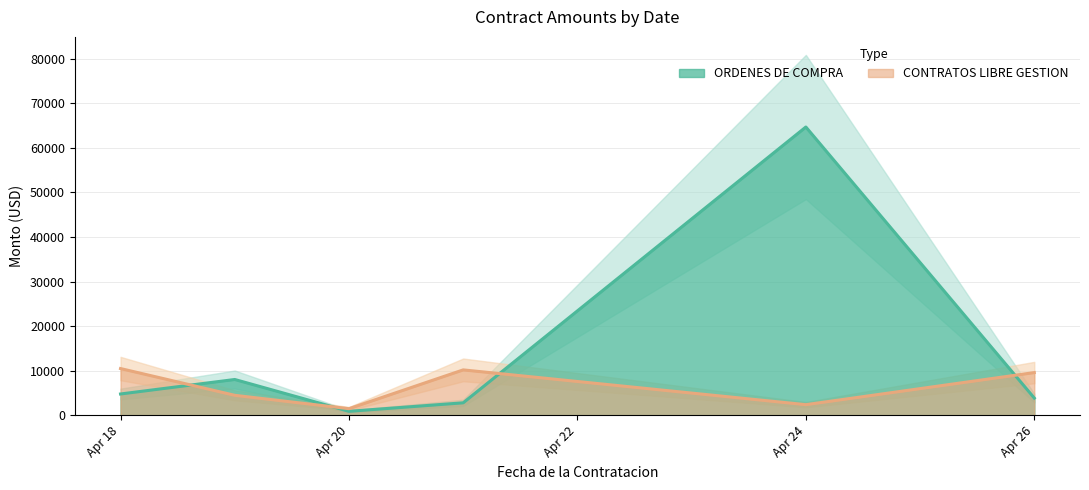

True or false: ORDENES DE COMPRA and CONTRATOS LIBRE GESTION cross at least once.

True